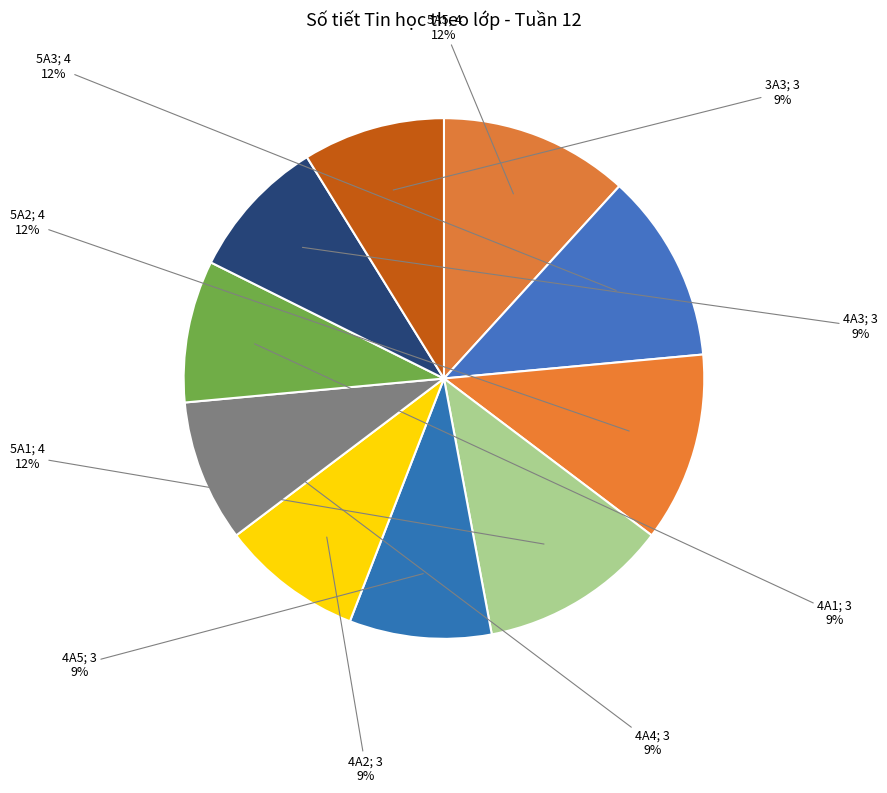

How many segments does this pie chart have?

10